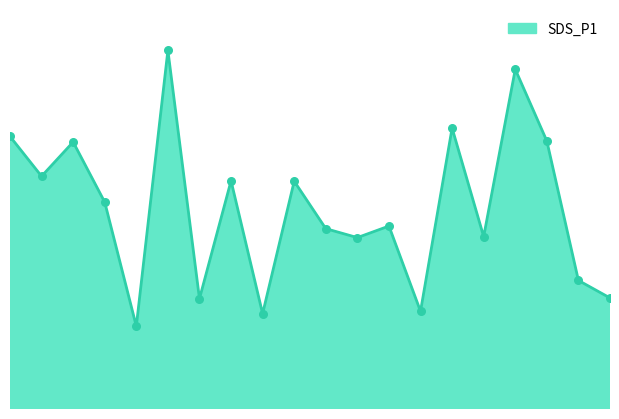

How many lines are shown in the chart?

1